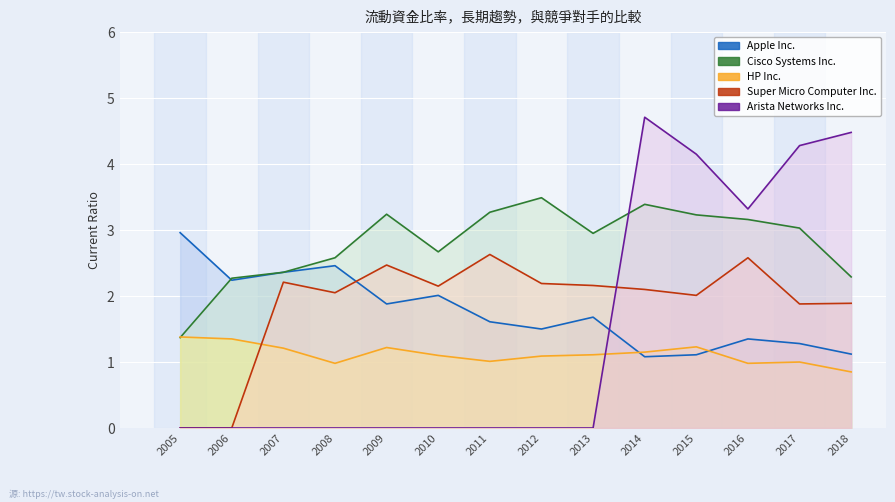

How many values in Super Micro Computer Inc. are above zero?

12